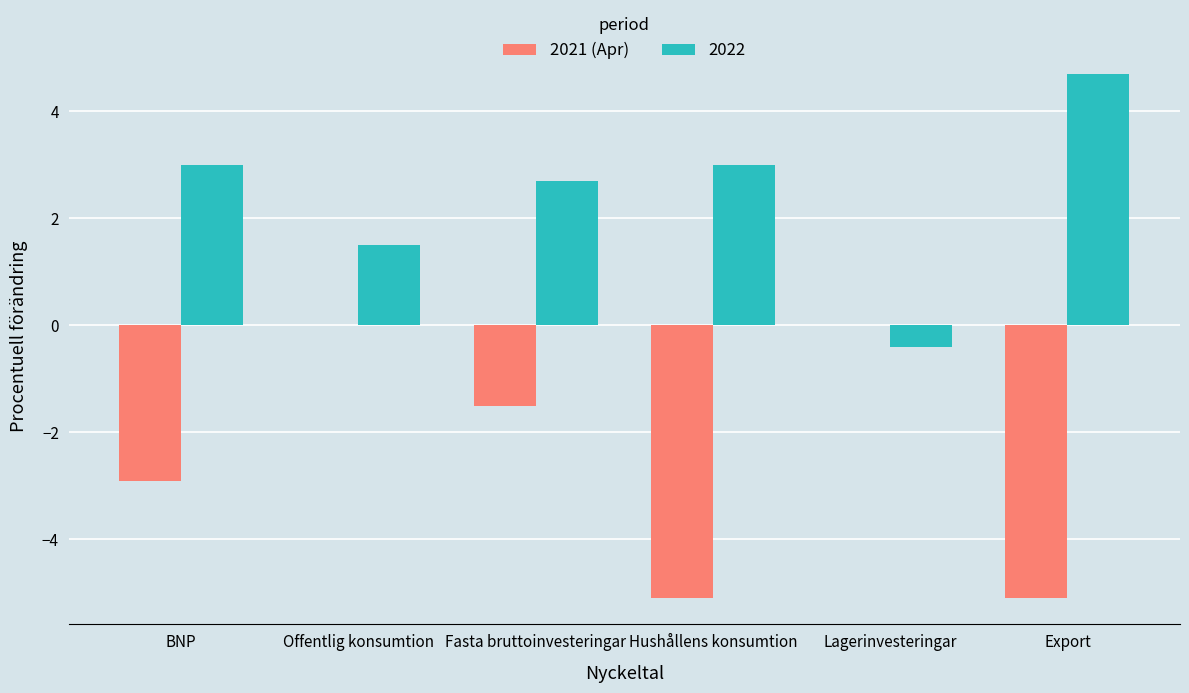

Which series changed the most between Hushållens konsumtion and Lagerinvesteringar?

2021 (Apr)